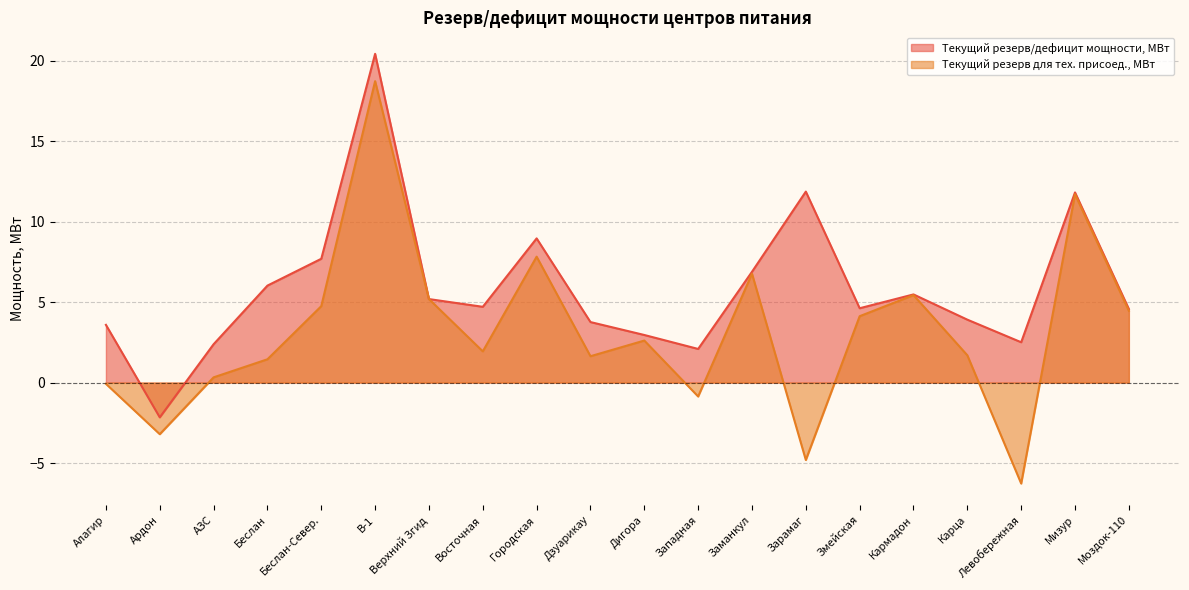

Between Мизур and В-1, which is larger?

В-1